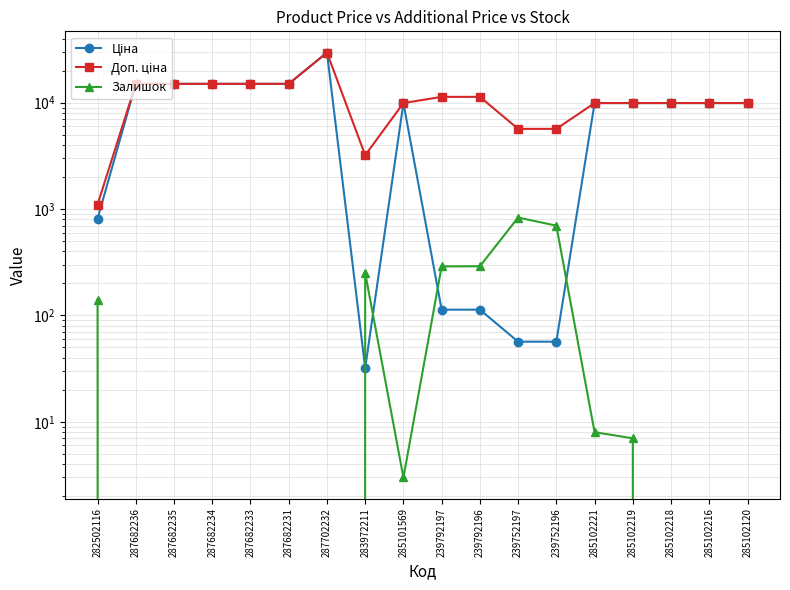

At which category is the sum across all series the highest?

287702232